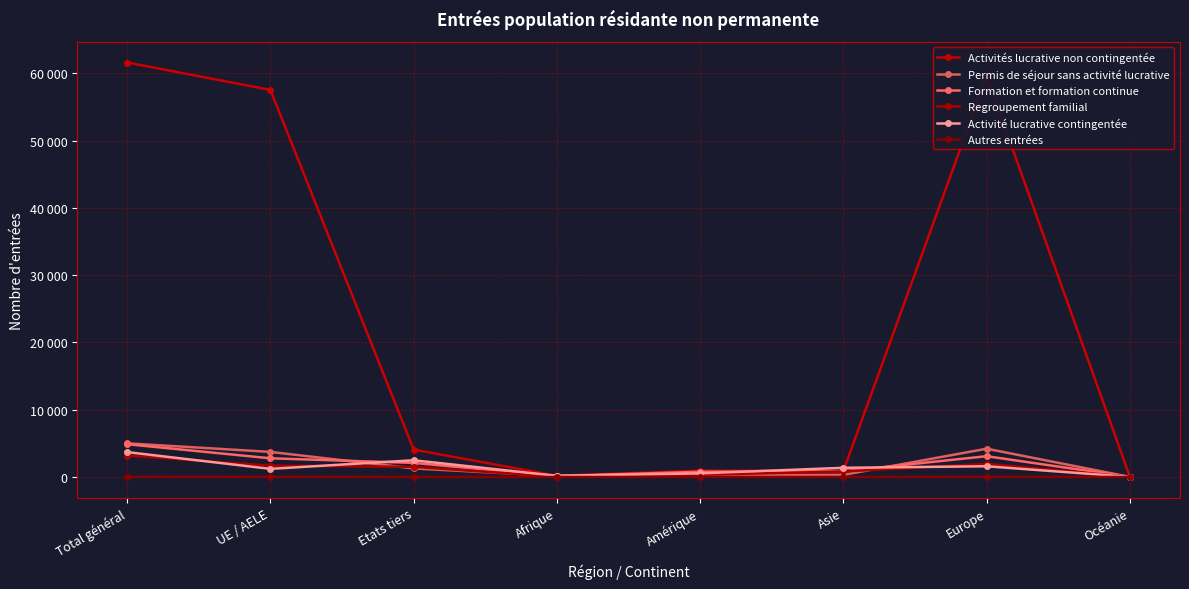

Reading left to right, transcribe all the data shown in this chart.

Activités lucrative non contingentée: 61610	57534	4076	178	936	906	59552	37
Permis de séjour sans activité lucrative: 5006	3729	1277	154	318	316	4206	11
Formation et formation continue: 4874	2781	2093	138	778	853	3093	10
Regroupement familial: 3192	1690	1502	52	339	821	1962	17
Activité lucrative contingentée: 3699	1211	2488	169	542	1367	1596	23
Autres entrées: 28	20	8	0	4	1	23	0